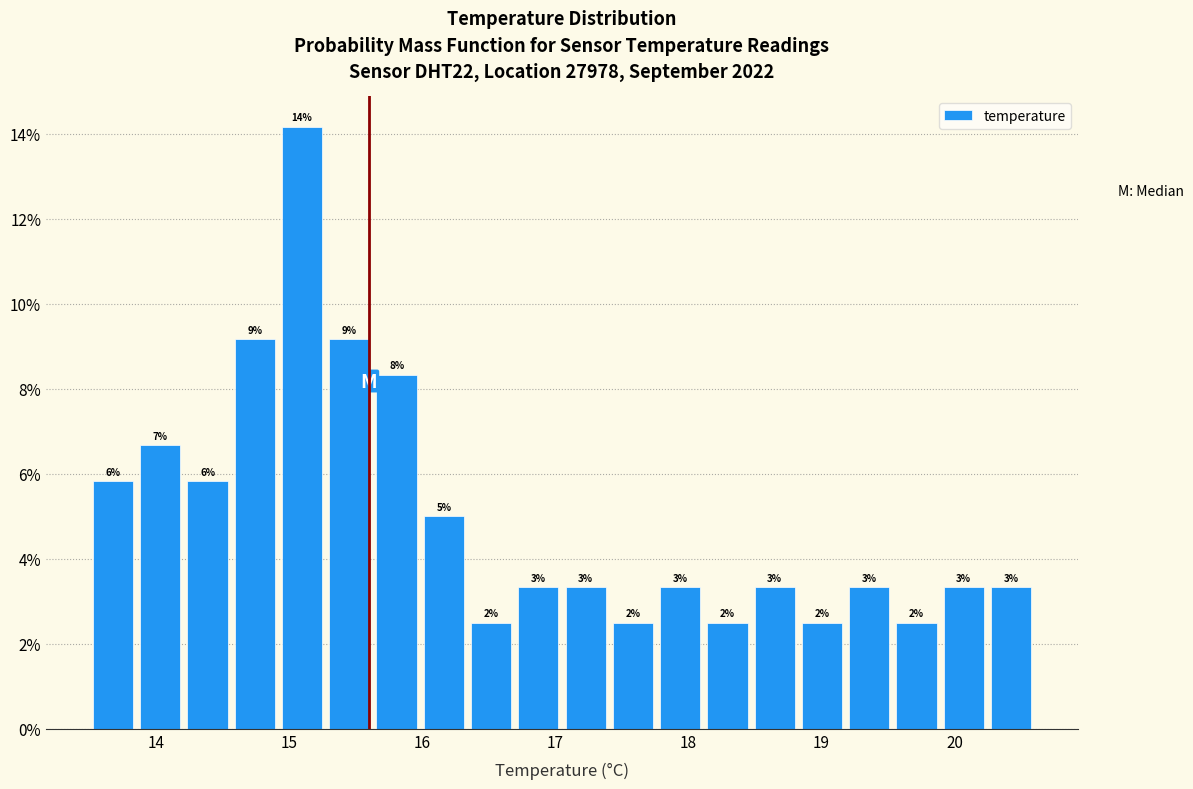

Read against the x-axis, roughly where is the centre of the tallest bar?

15.1